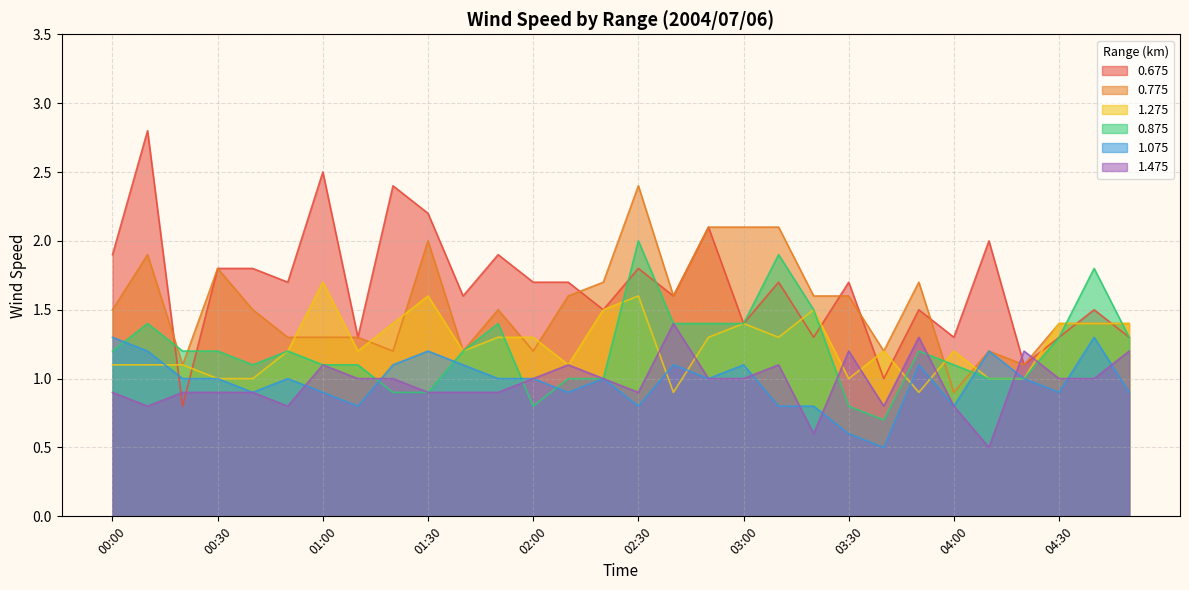

Does the chart display data point markers on the line(s)?

No